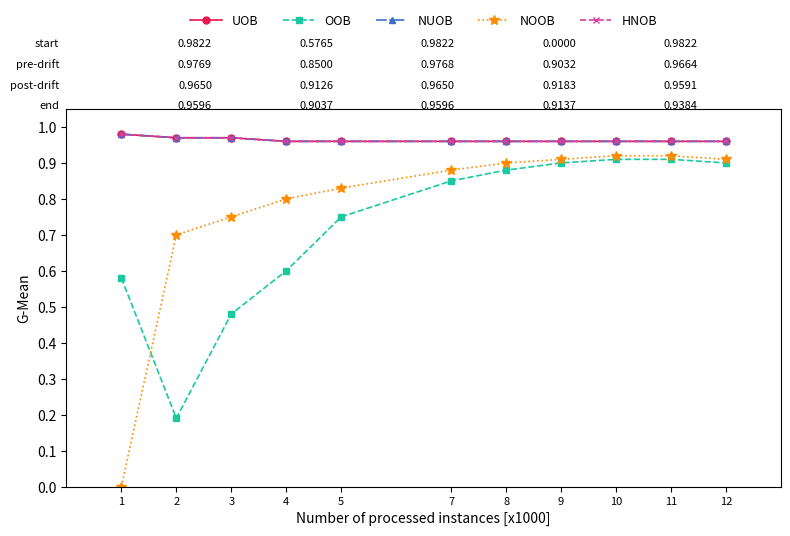

What is the total value across all series at 12?

4.7